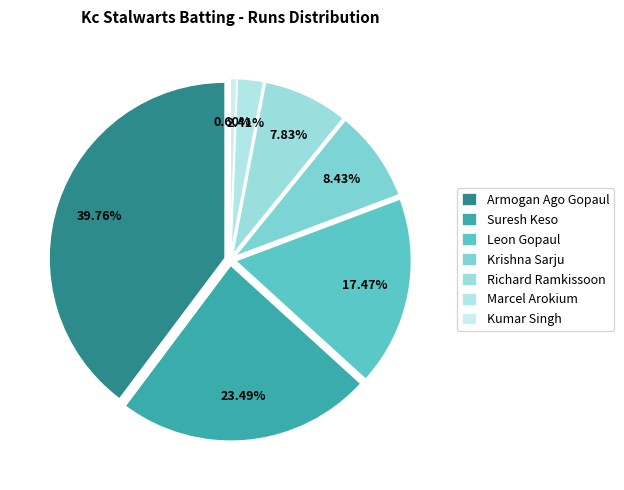

To the nearest percent, what is the difference between the Krishna Sarju and Suresh Keso slice percentages?

15%